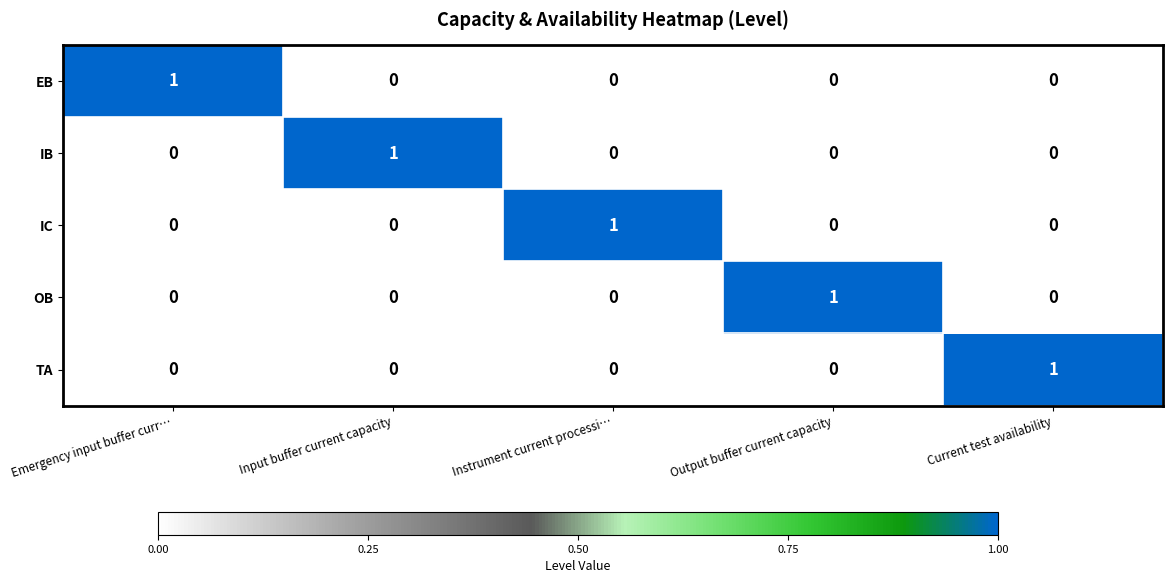

True or false: TA has a value of 1 at Input buffer current capacity.

False